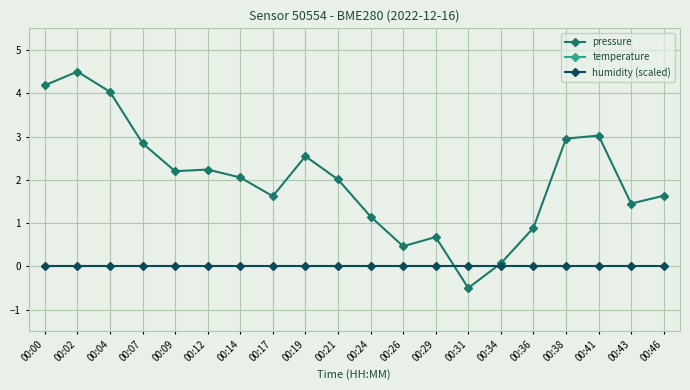

The value of humidity (scaled) at 00:38 is 0.0. True or false?

True